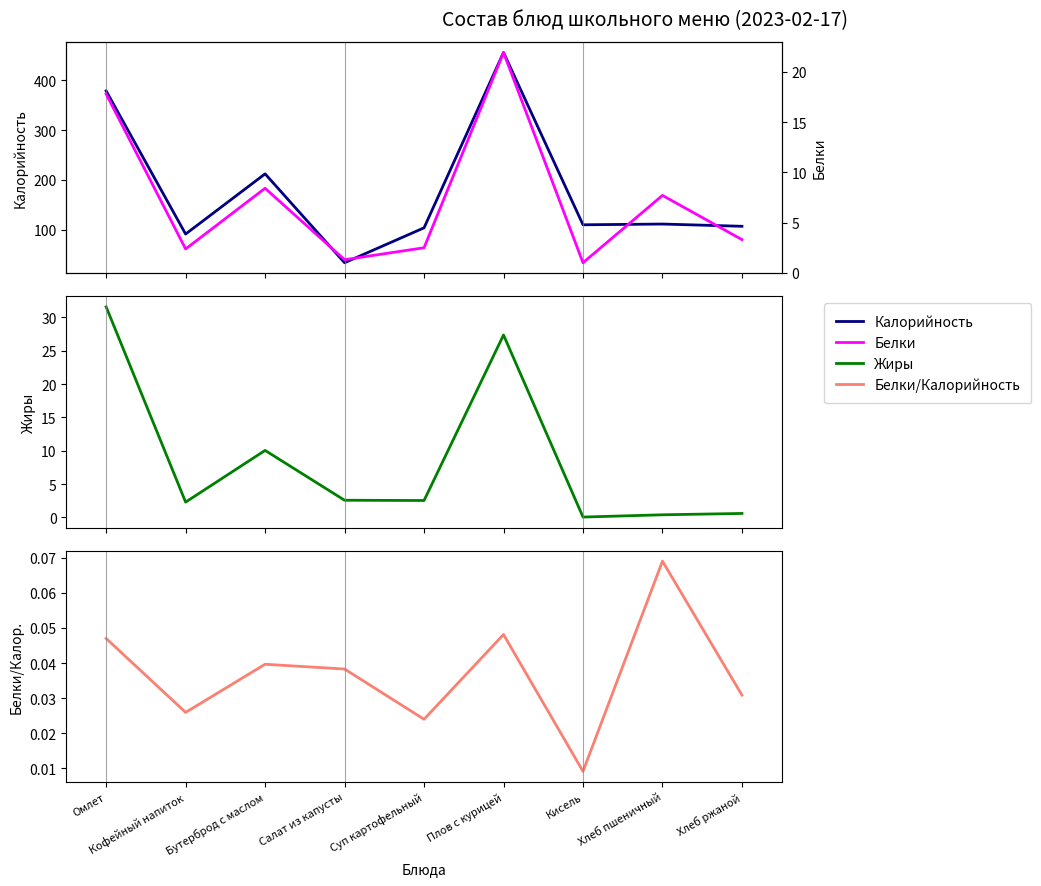

At which category does the chart reach its peak across all series?

Плов с курицей